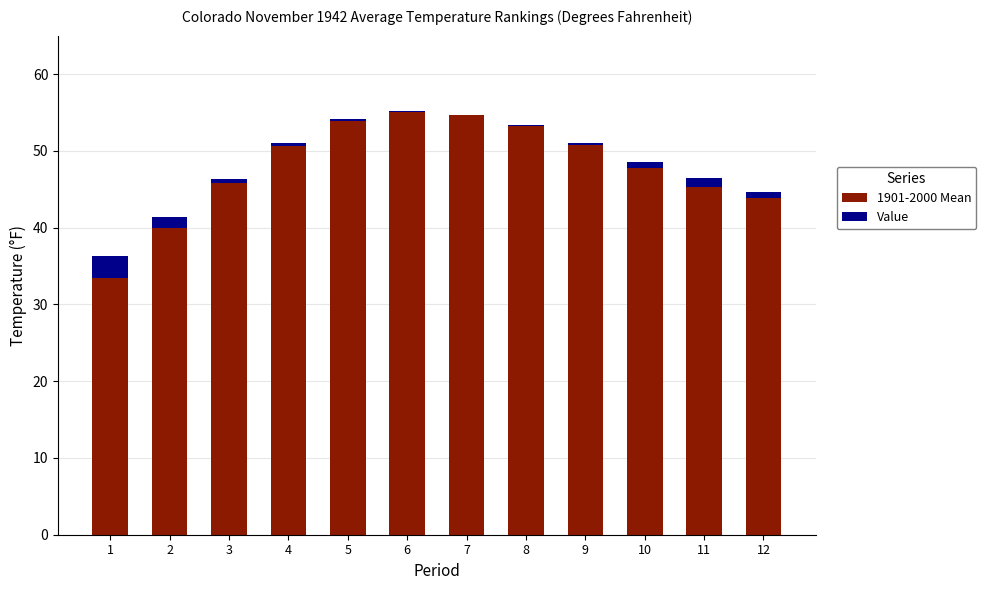

True or false: 1901-2000 Mean has a value of 9.2 at 1.

False